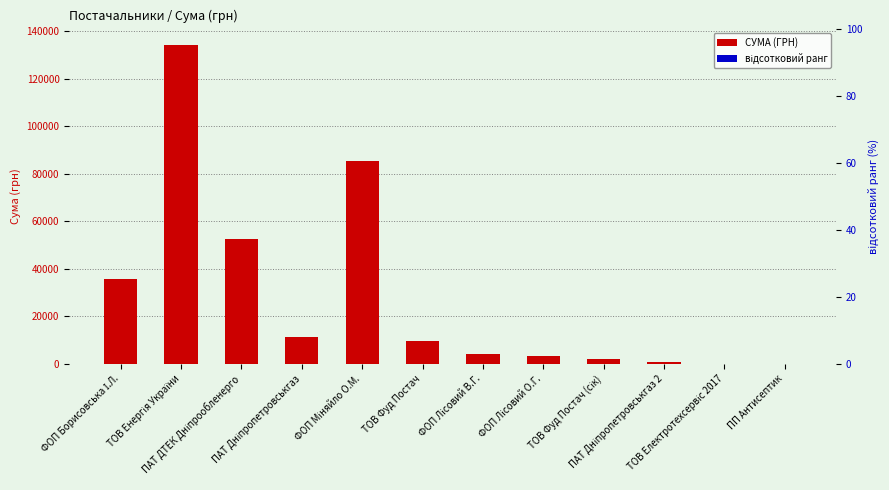

What is the label of the 1st bar from the right?

ПП Антисептик